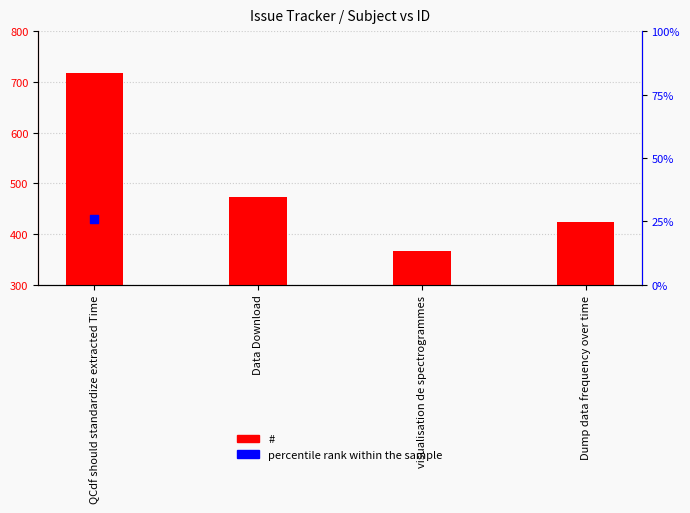

Which series has the largest Y range (max minus min)?

#